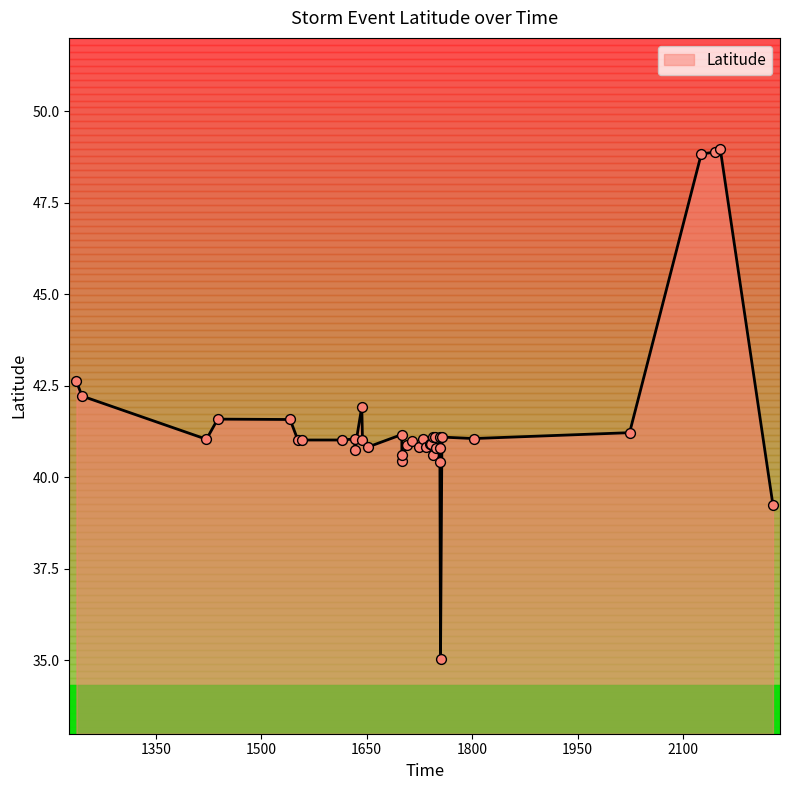

What is the change in value from 1730 to 1754?

-0.6